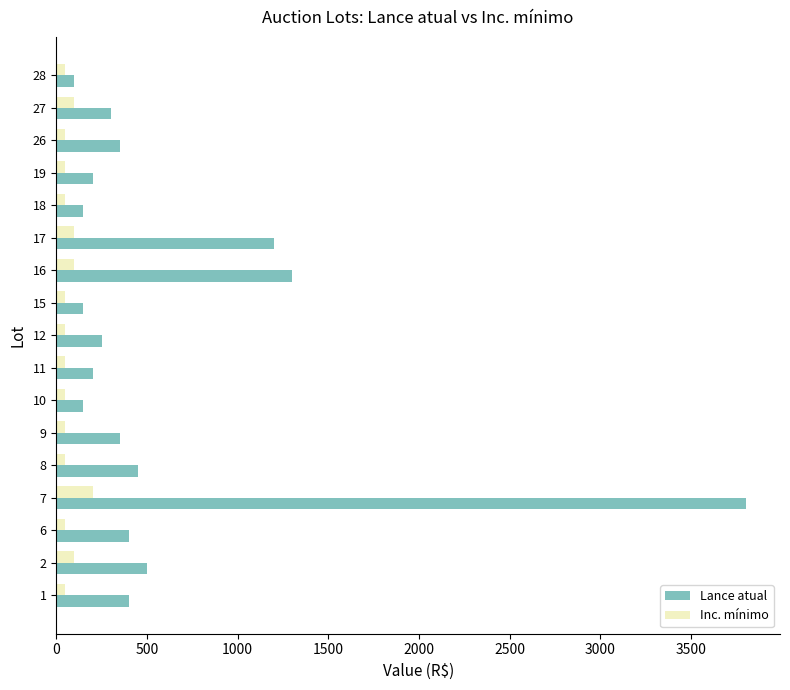

How many data points in Lance atual are less than 350?

8